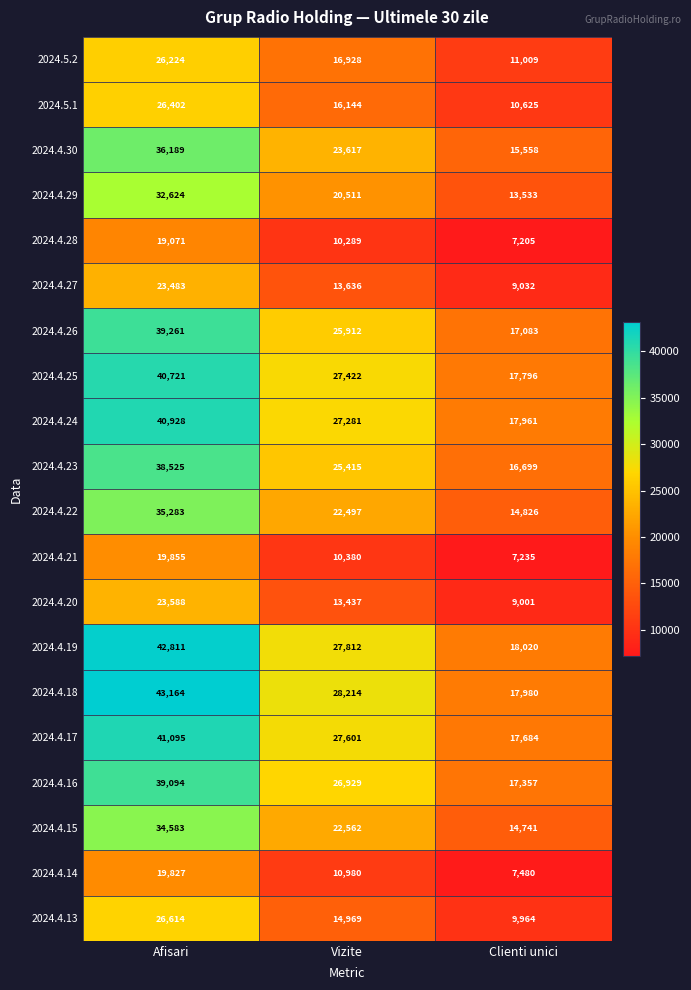

Rank the series at Vizite from highest to lowest value.

2024.4.18, 2024.4.19, 2024.4.17, 2024.4.25, 2024.4.24, 2024.4.16, 2024.4.26, 2024.4.23, 2024.4.30, 2024.4.15, 2024.4.22, 2024.4.29, 2024.5.2, 2024.5.1, 2024.4.13, 2024.4.27, 2024.4.20, 2024.4.14, 2024.4.21, 2024.4.28